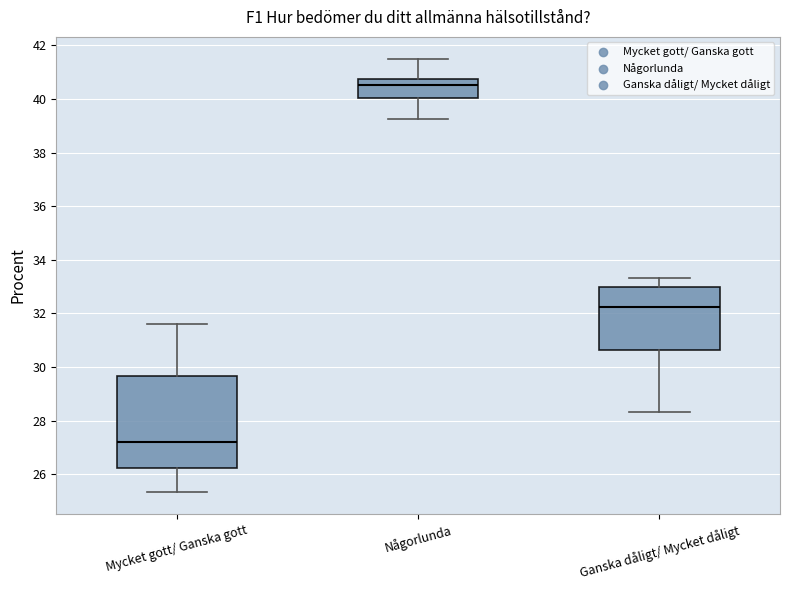

Which box's median line is the highest?

Någorlunda